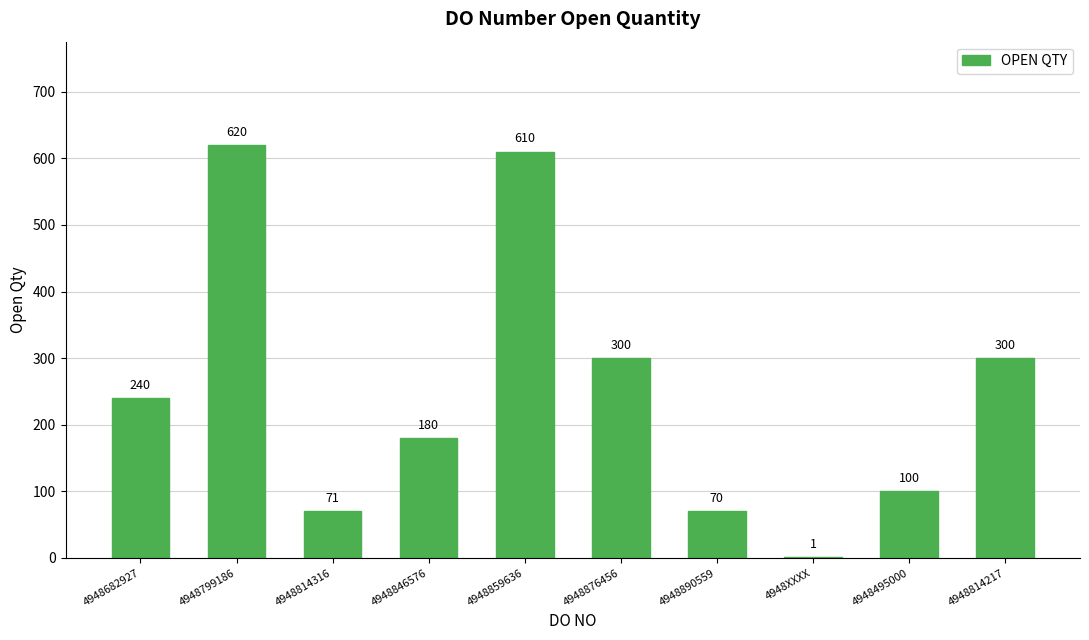

Which label corresponds to the largest value in the chart?

4948799186